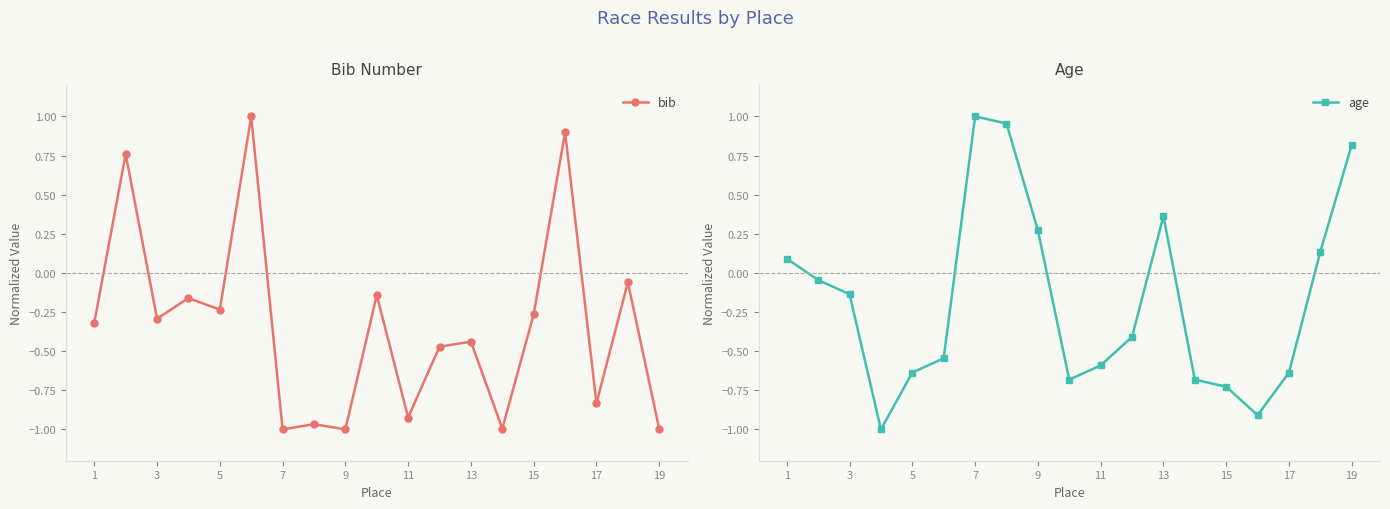

Where is the first local minimum for bib?

3